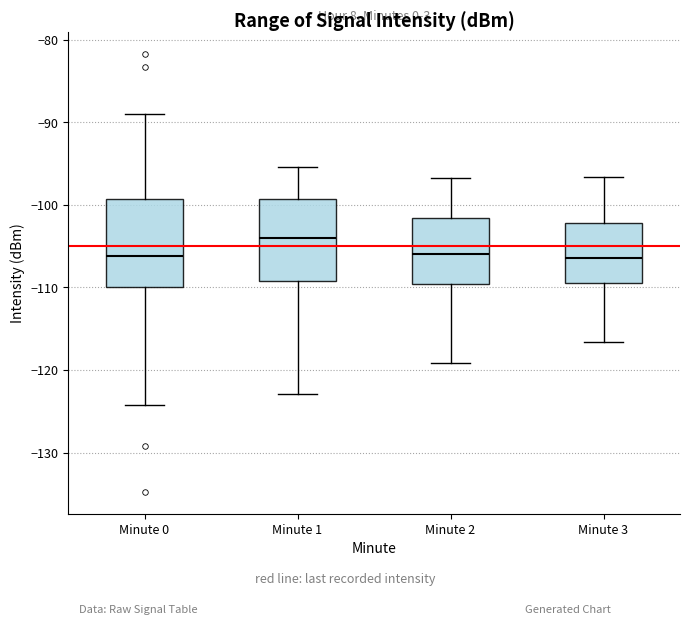

Reading left to right, read every box against the y-axis: the position of its median line, the range the box covers, and the ends of its whiskers. The values are not printed on the chart, so give them approximately, as read against the axis.

Minute 0: median -106, box -110 to -99, whiskers -124 to -89
Minute 1: median -104, box -109 to -99, whiskers -123 to -95
Minute 2: median -106, box -110 to -102, whiskers -119 to -97
Minute 3: median -106, box -109 to -102, whiskers -117 to -97